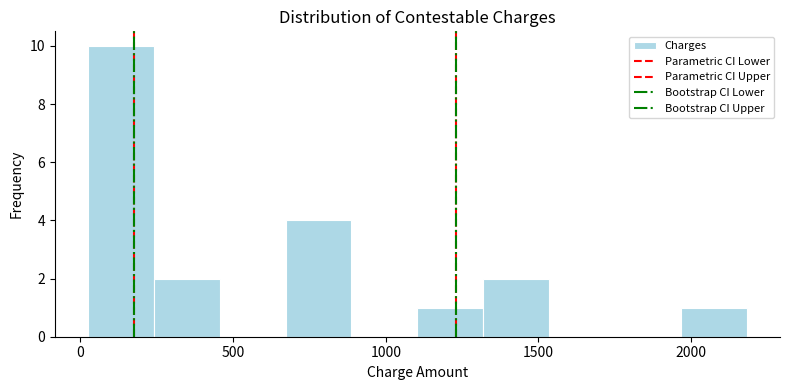

Reading left to right, transcribe this chart: for each bar, give the range it covers on the x-axis and its height. Neither the bar edges nor the heights are printed on the chart, so give them approximately, as read against the axes.

0 to 250: 10
250 to 450: 2
450 to 650: 0
650 to 900: 4
900 to 1100: 0
1100 to 1300: 1
1300 to 1550: 2
1550 to 1750: 0
1750 to 1950: 0
1950 to 2200: 1